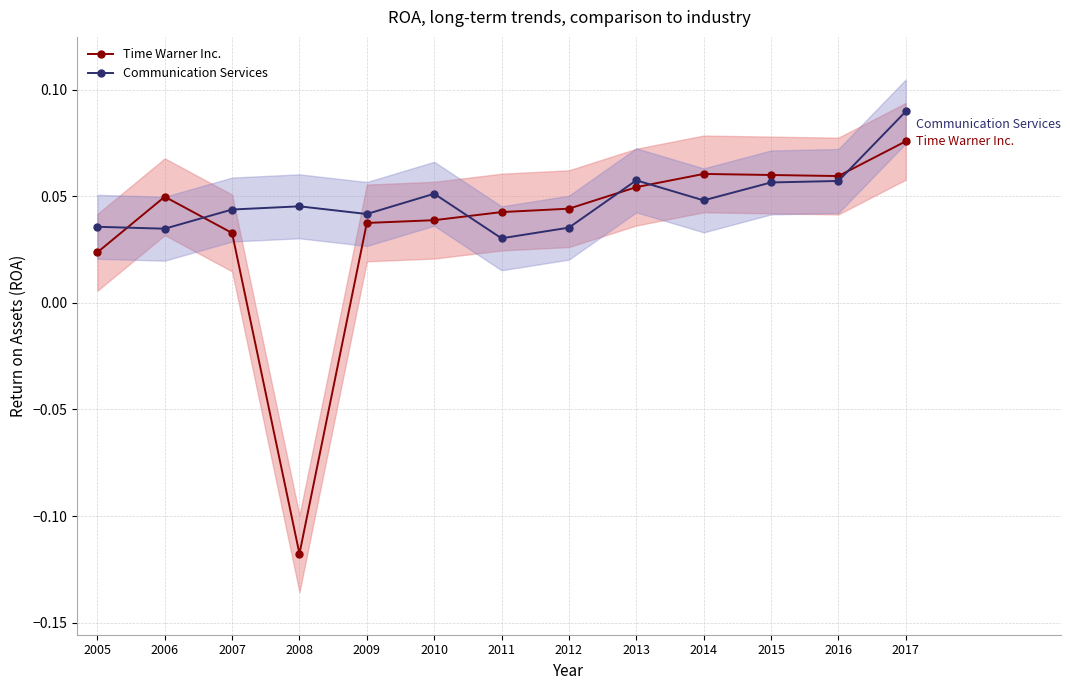

How many values in the Time Warner Inc. series are below 0?

1